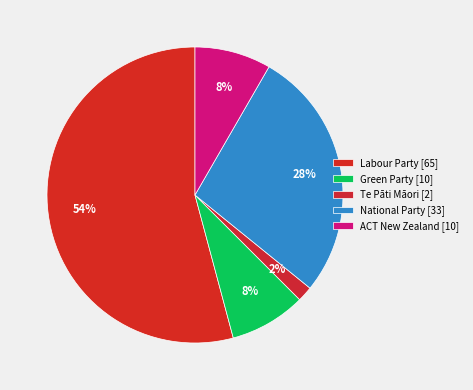

Is there a majority slice in this chart?

Yes